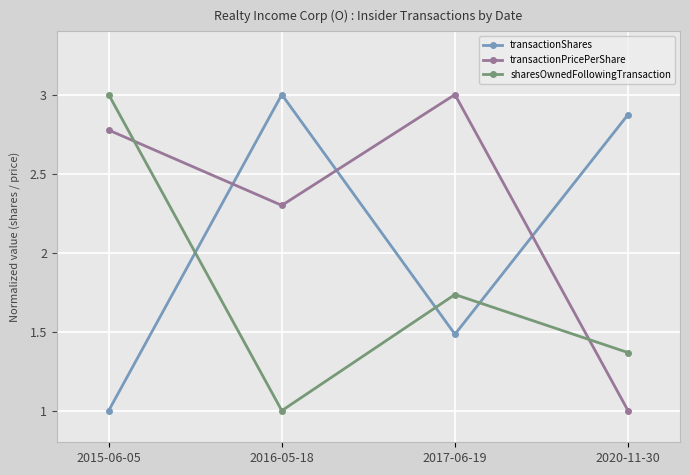

What is the difference between the transactionPricePerShare values at 2020-11-30 and 2016-05-18?

1.3